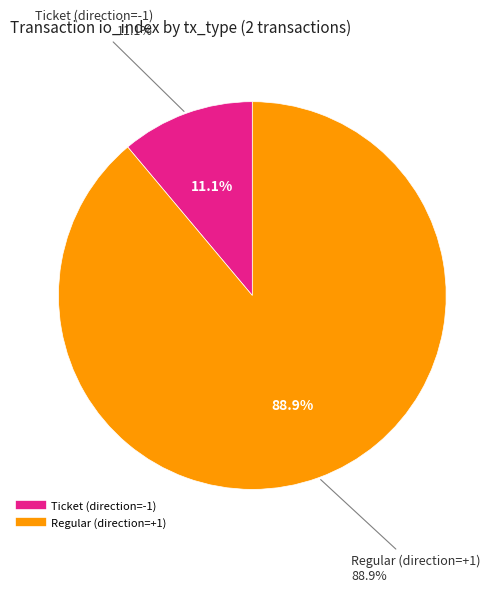

What is the change in value from Ticket (direction=-1) to Regular (direction=+1)?

+7